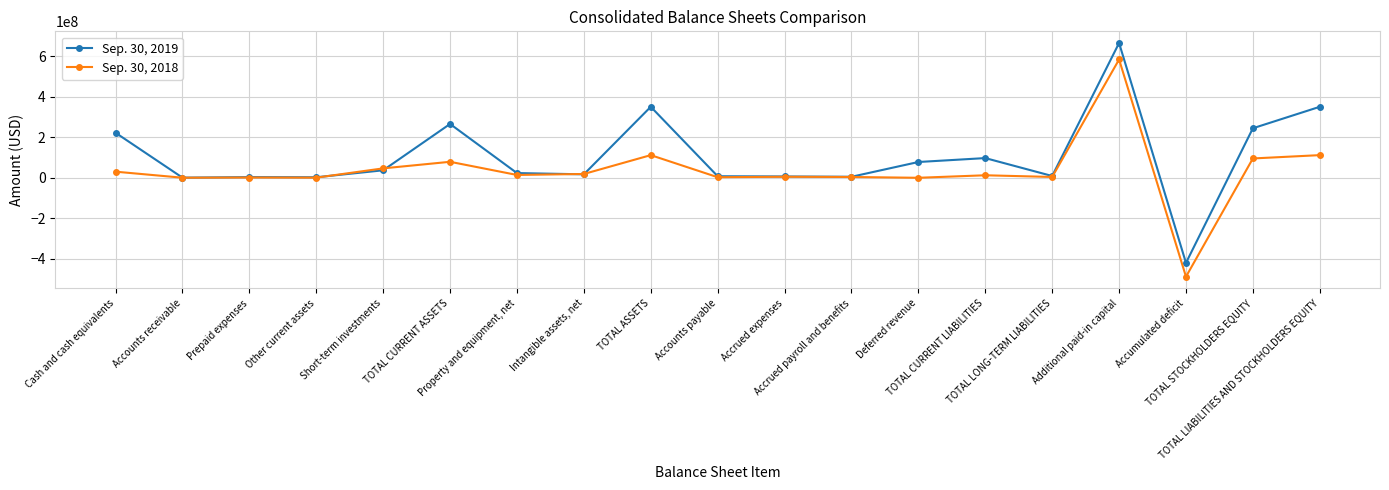

Count the number of data series in this chart.

2